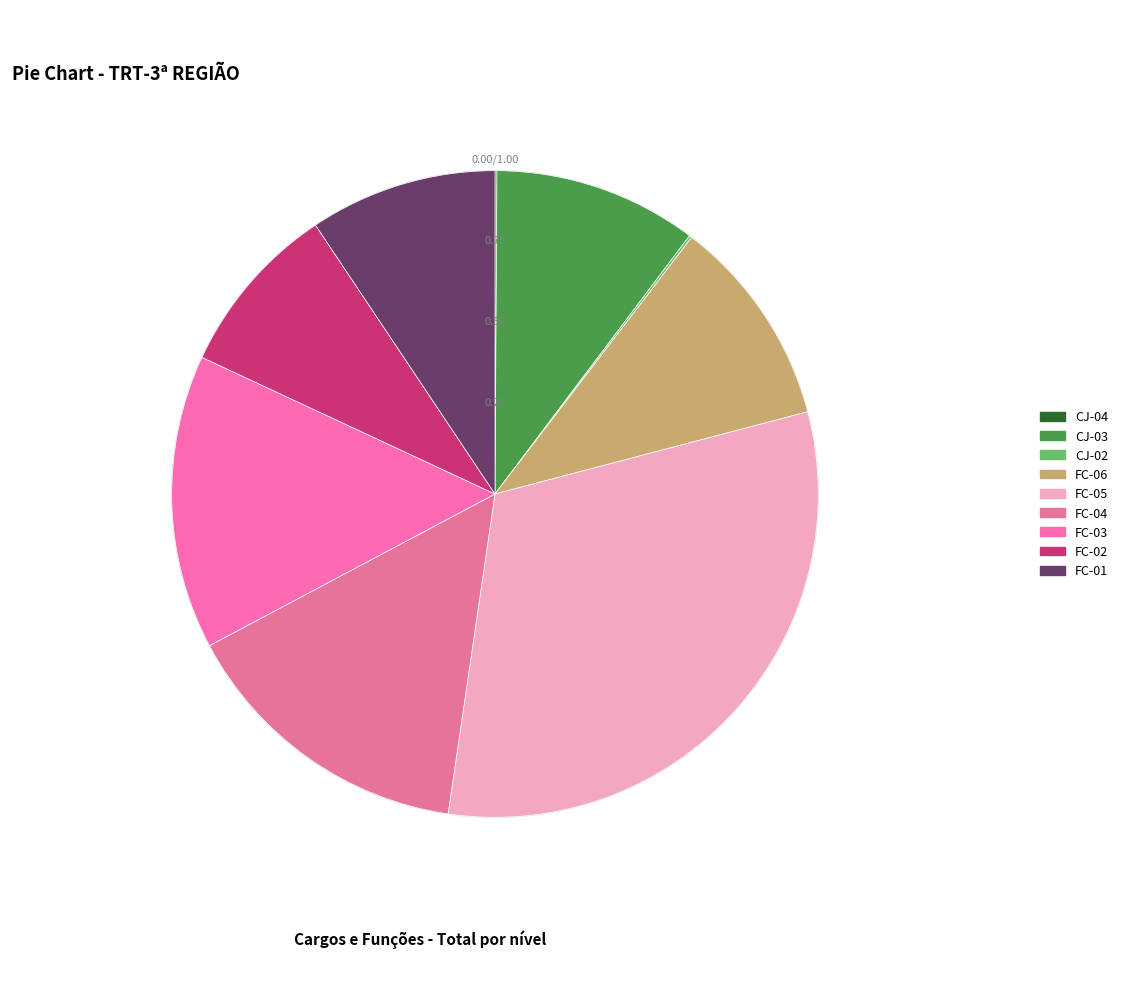

Does CJ-04 account for over 50% of the chart?

No